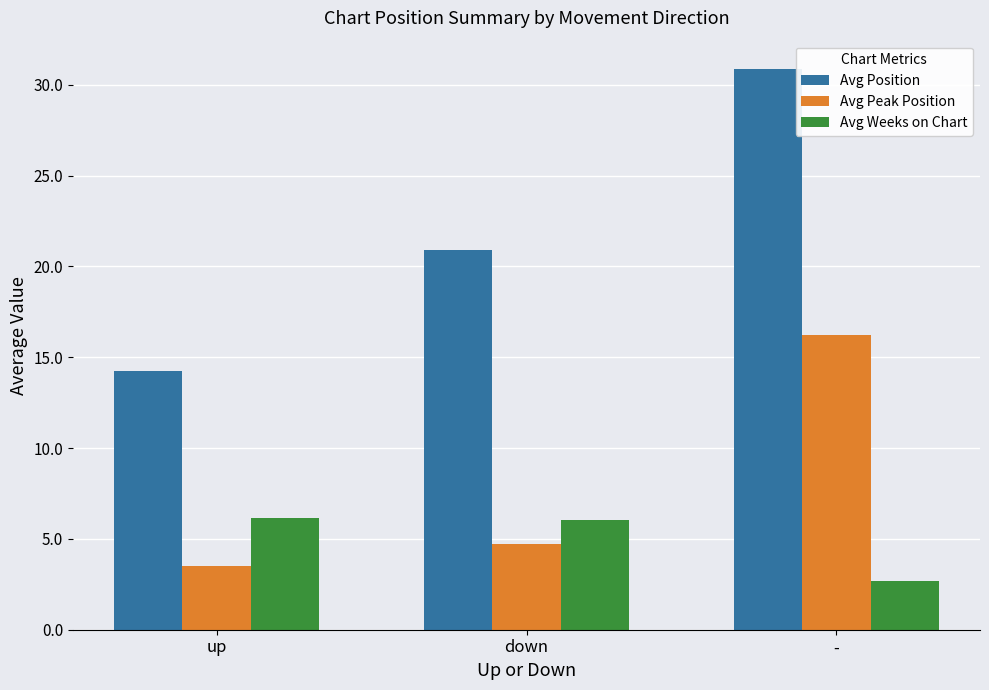

List the series in order of their overall mean, highest first.

Avg Position, Avg Peak Position, Avg Weeks on Chart